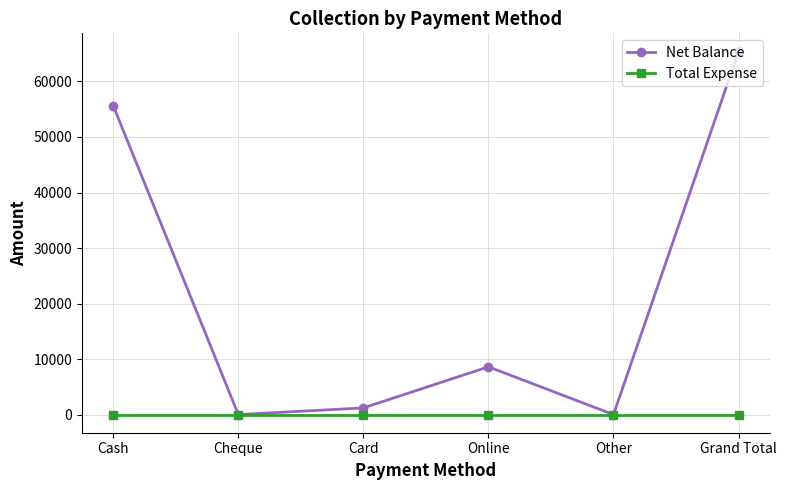

True or false: Net Balance has more than 1 points higher than both neighbors.

False